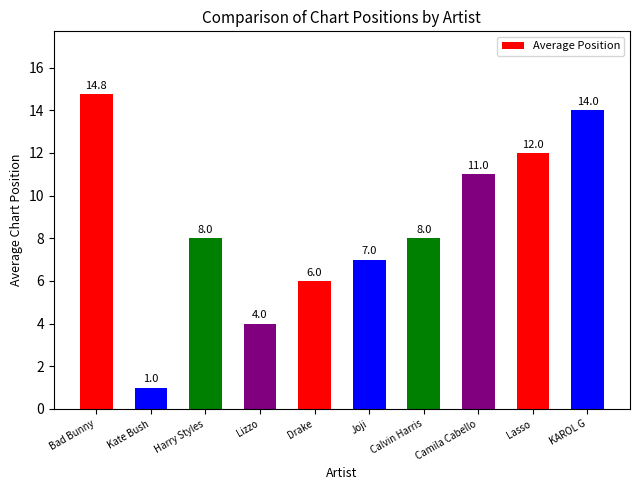

How many values are below 8?

4